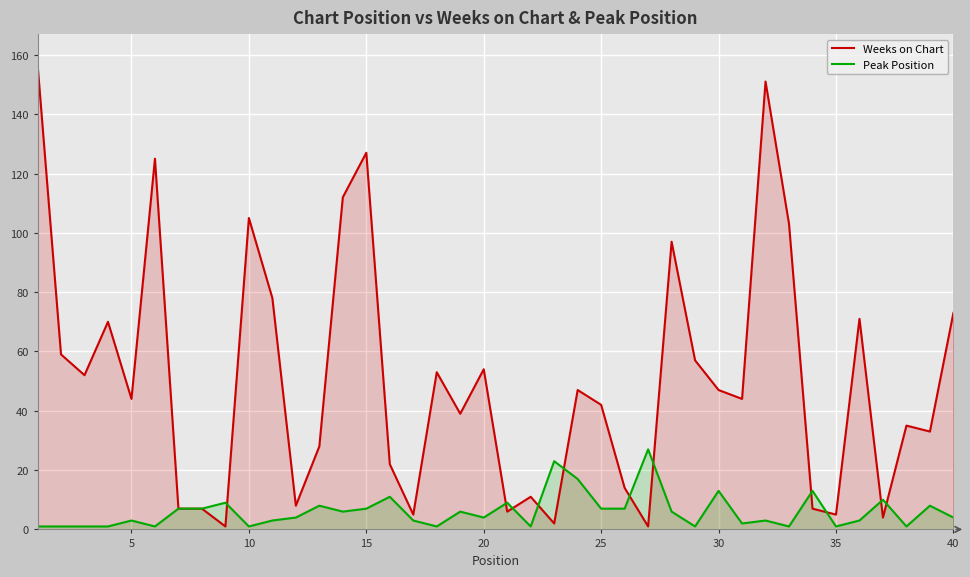

Rank the series at 10 from lowest to highest value.

Peak Position, Weeks on Chart